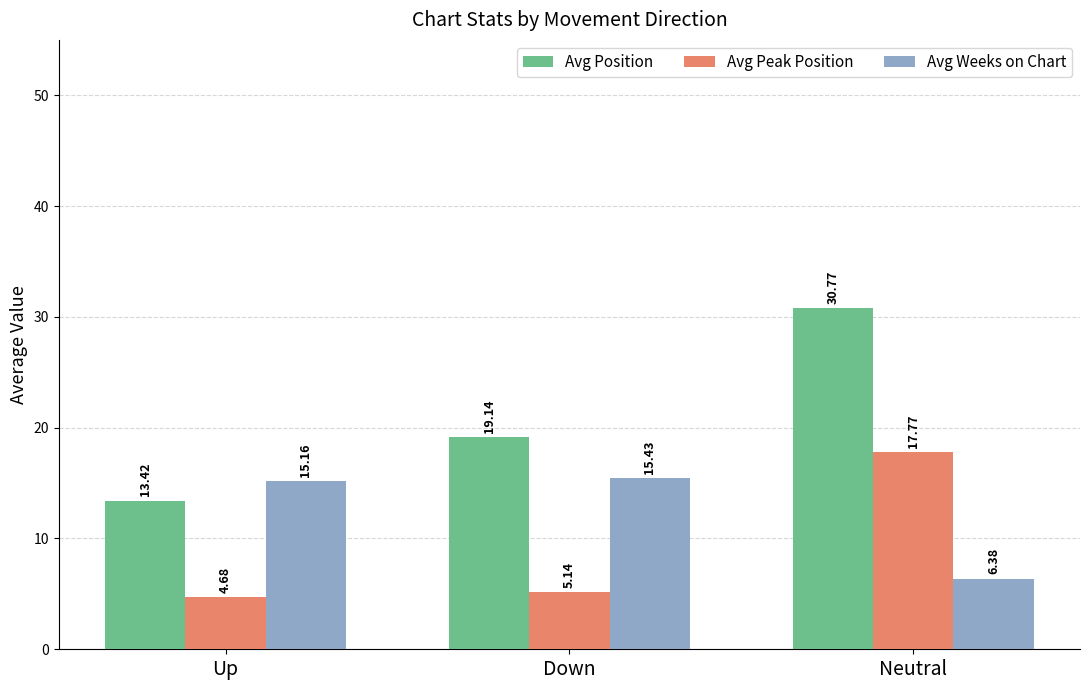

What is the difference between the maximum and second lowest values in the Avg Peak Position series?

12.6